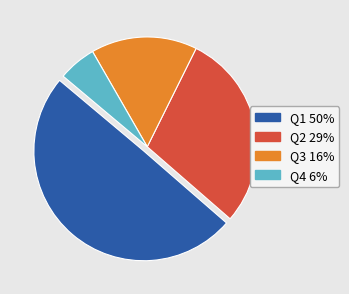

Is there any slice that represents more than half of the pie?

No